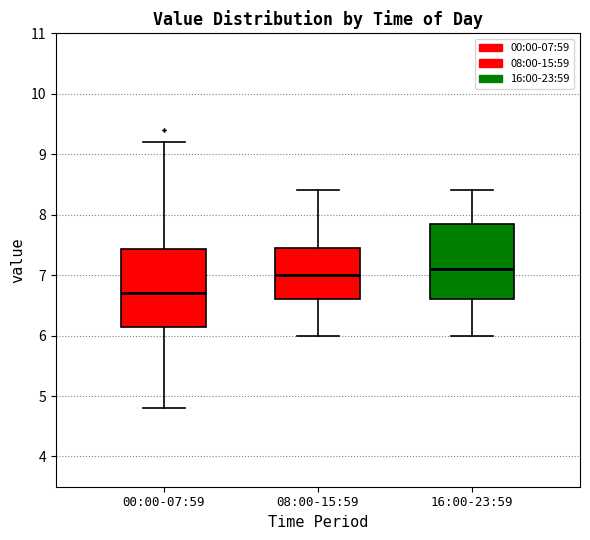

Reading left to right, read every box against the y-axis: the position of its median line, the range the box covers, and the ends of its whiskers. The values are not printed on the chart, so give them approximately, as read against the axis.

00:00-07:59: median 6.7, box 6.2 to 7.4, whiskers 4.8 to 9.2
08:00-15:59: median 7.0, box 6.6 to 7.5, whiskers 6.0 to 8.4
16:00-23:59: median 7.1, box 6.6 to 7.9, whiskers 6.0 to 8.4